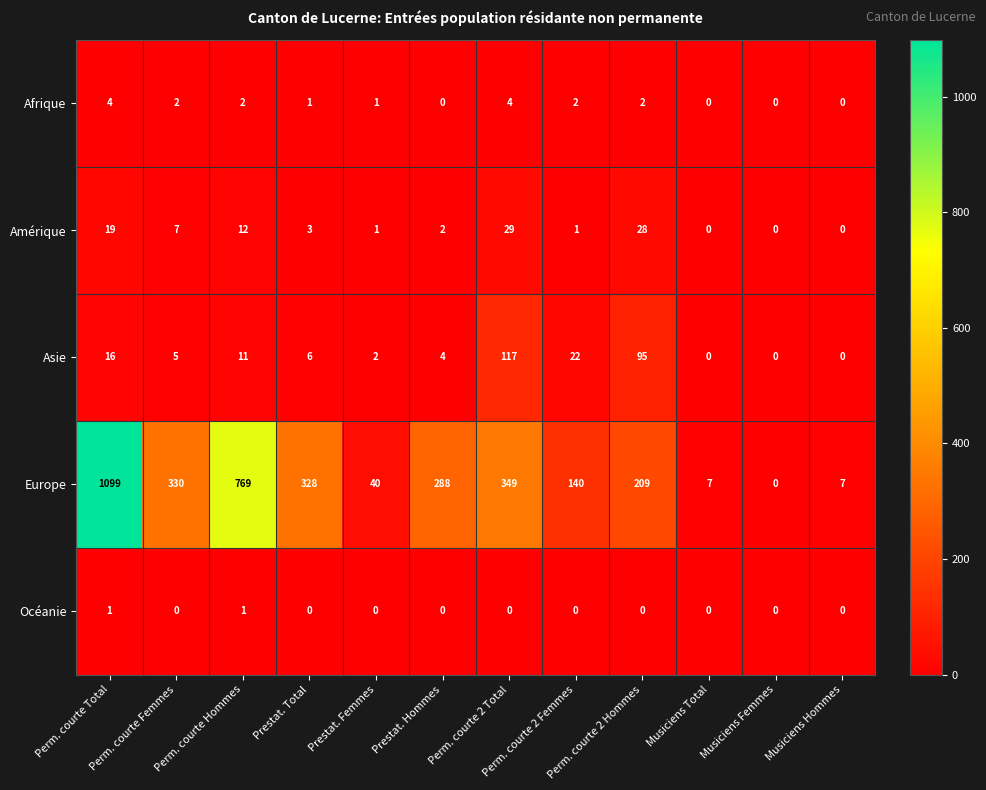

At how many categories does at least one series exceed 477?

2